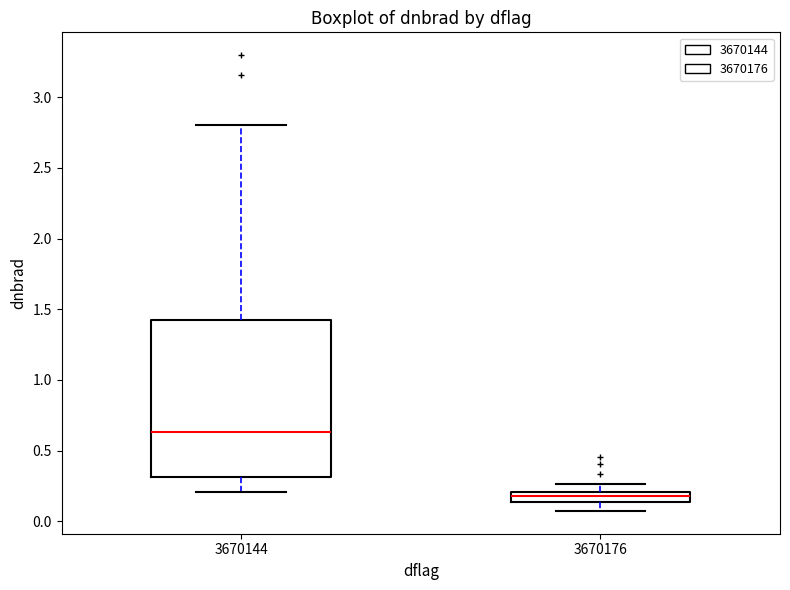

Where is the lower edge of the box at x = 3670144 on the y-axis? The values are not printed on the chart, so give them approximately, as read against the axis.

0.30